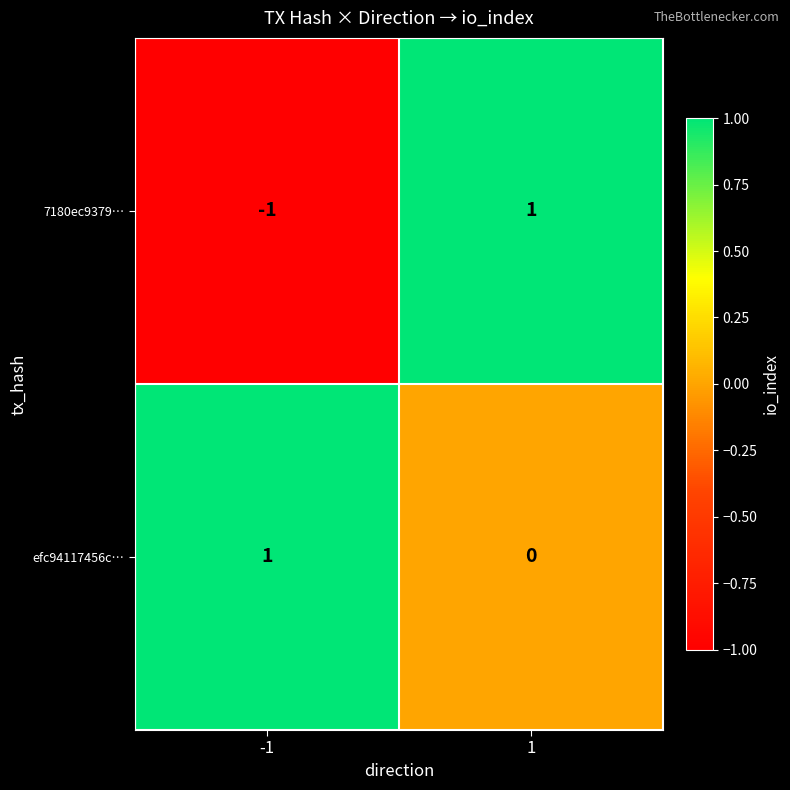

How many values in efc94117456c… are above zero?

1